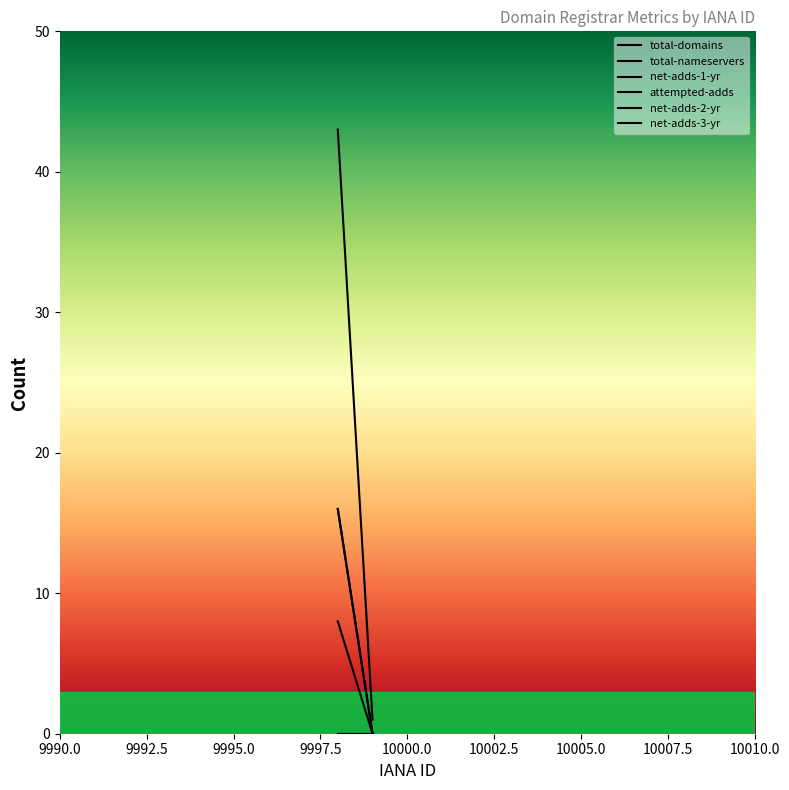

Reading left to right, extract all data points from this chart.

total-domains: 43	1
total-nameservers: 8	0
net-adds-1-yr: 16	0
attempted-adds: 16	0
net-adds-2-yr: 0	0
net-adds-3-yr: 0	0